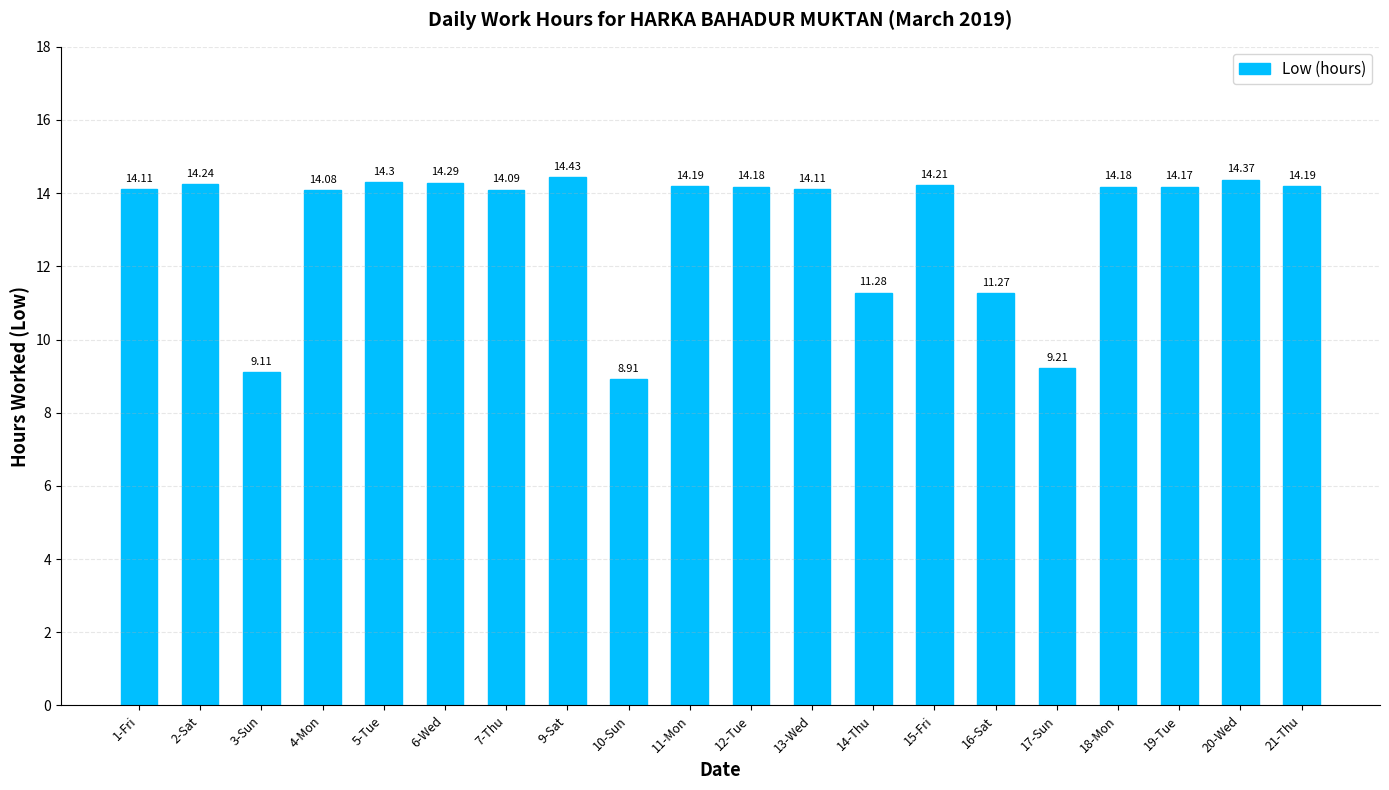

True or false: the data shows 14.1 at 7-Thu.

True